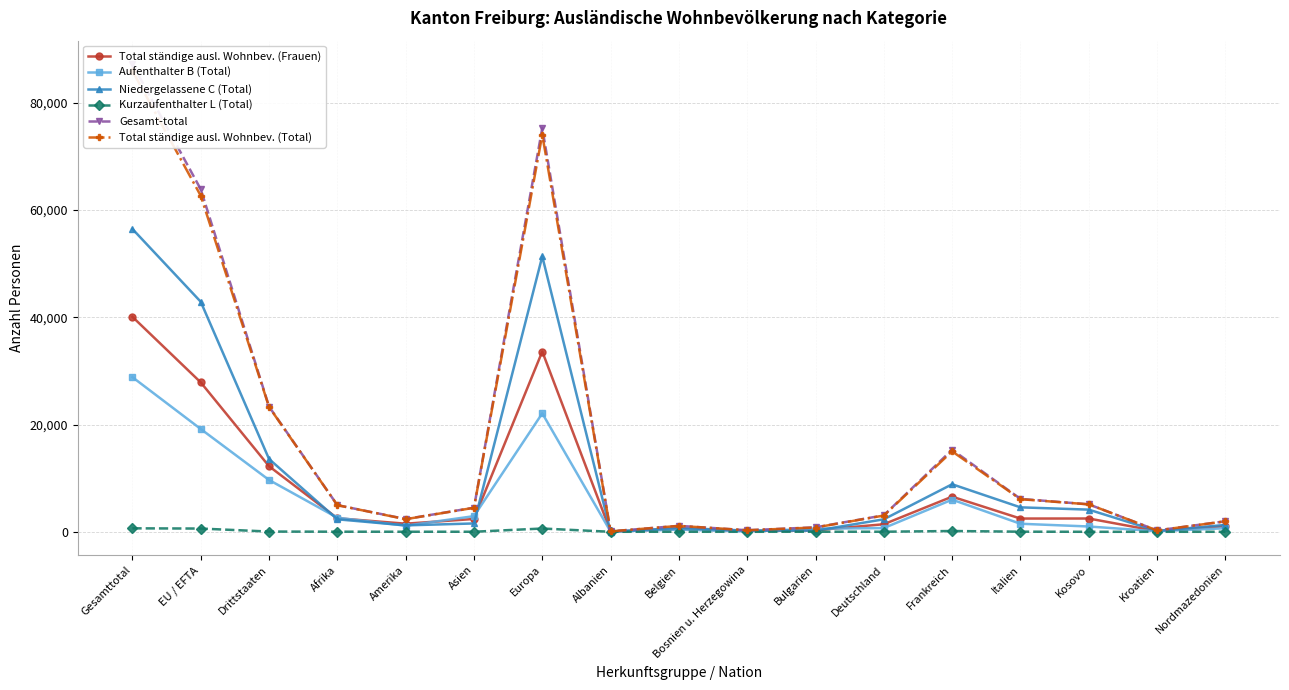

True or false: Total ständige ausl. Wohnbev. (Frauen) and Total ständige ausl. Wohnbev. (Total) intersect in this chart.

False